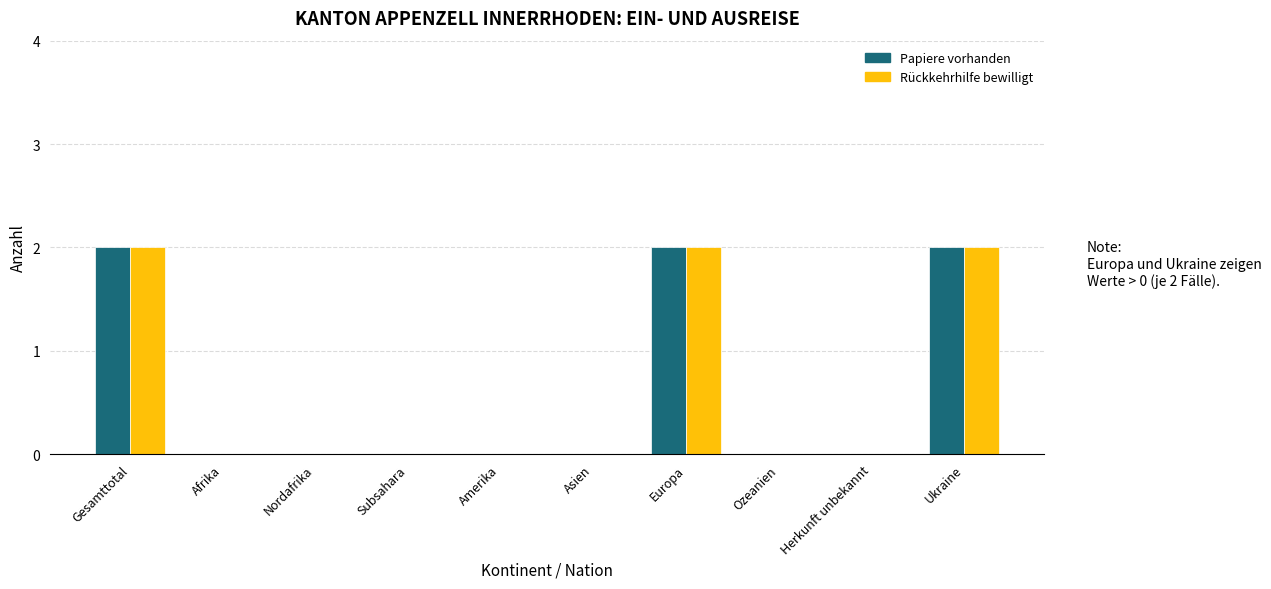

True or false: Papiere vorhanden has a value of -1 at Ozeanien.

False